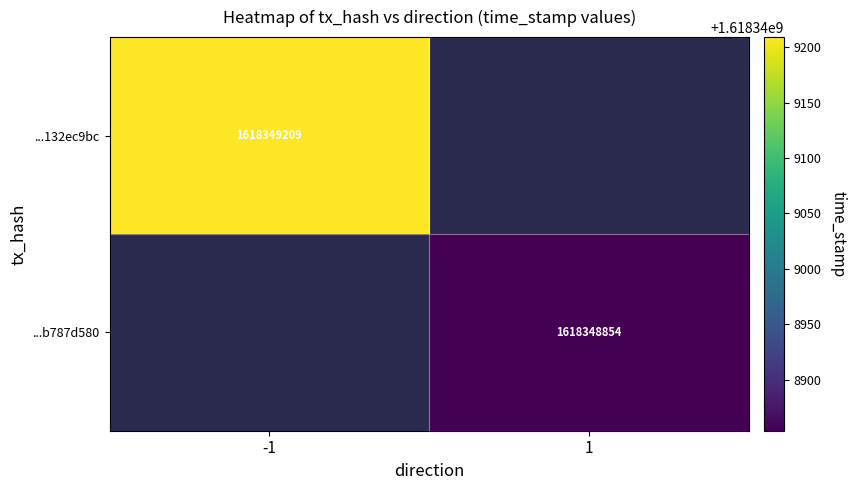

Reading right to left, what are all the values shown in this chart?

11793ccfb97906d2695f761a3467305132ec9bc: 1618349209	-1
200208e1d9ca33d22a660cd2e88bf40b787d580: 1618348854	1